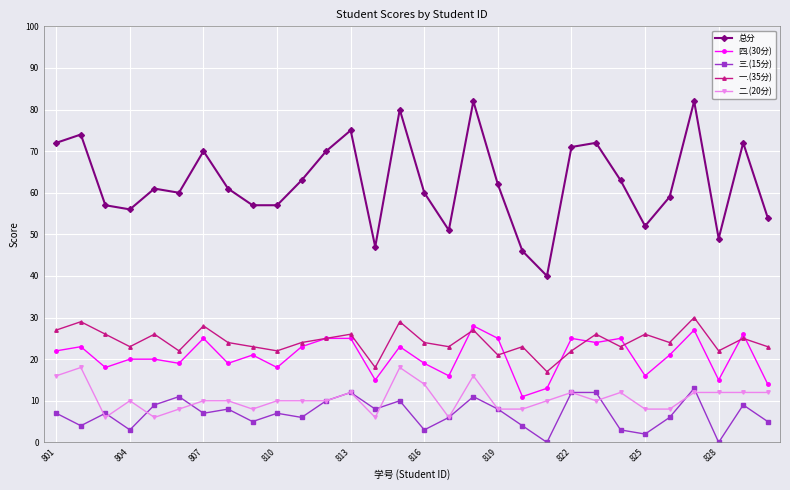

Which series has the largest total across all categories?

总分